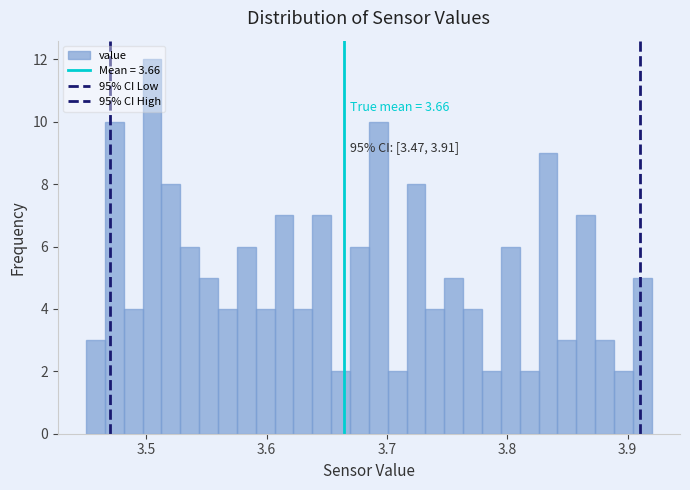

Around what value on the x-axis is the tallest bar? Give the approximate position of its centre, as read against the axis.

3.50